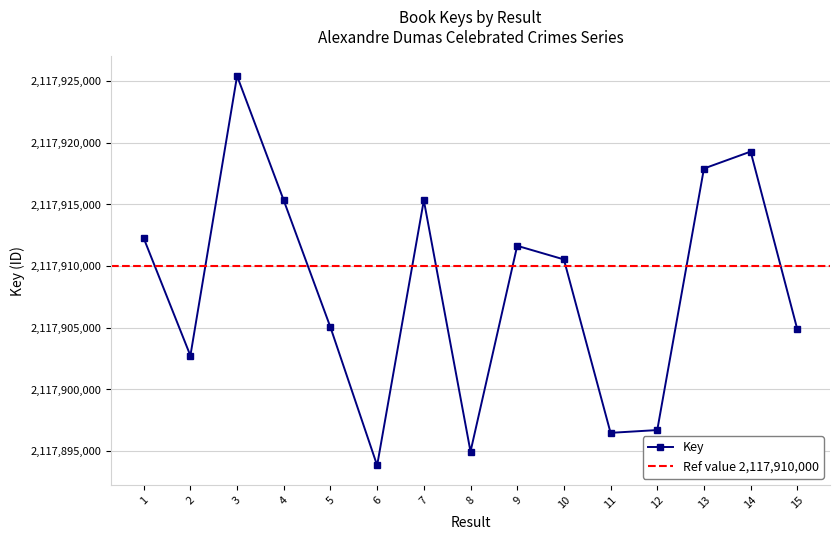

Does the chart have visible grid lines?

Yes